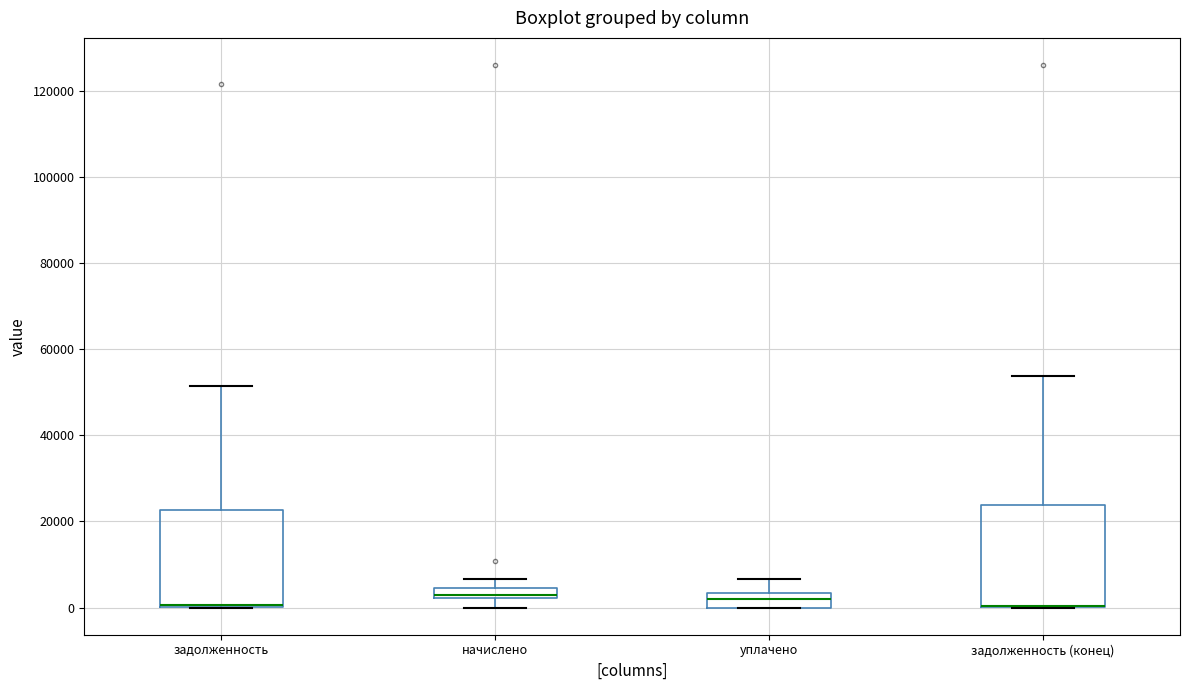

Where is the lower edge of the box for задолженность (конец) on the y-axis? The values are not printed on the chart, so give them approximately, as read against the axis.

0